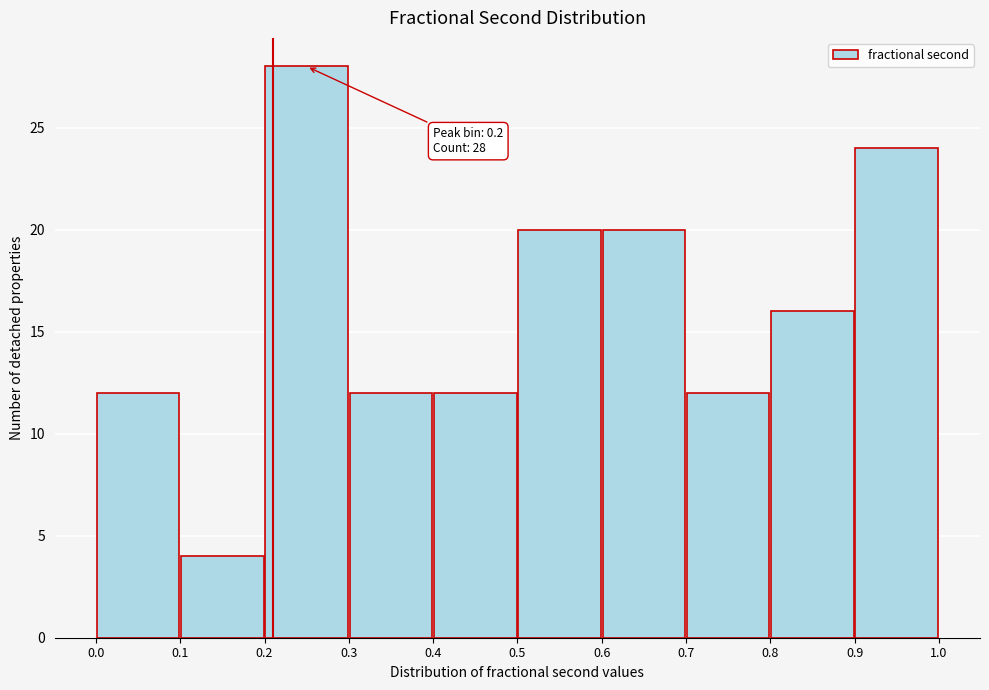

Which range on the x-axis has the tallest bar?

0.2 to 0.3